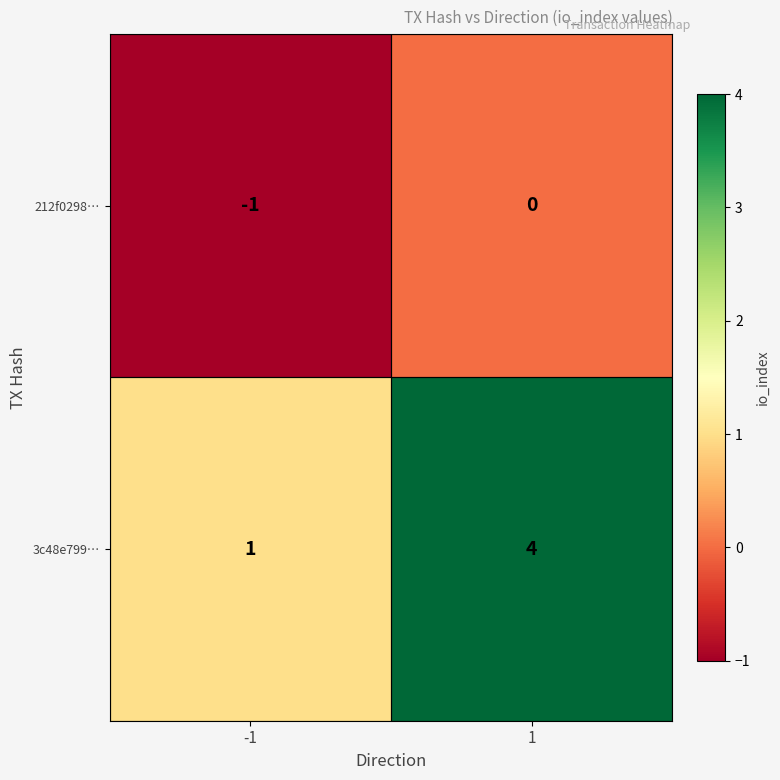

Rank the series at -1 from highest to lowest value.

3c48e799…, 212f0298…